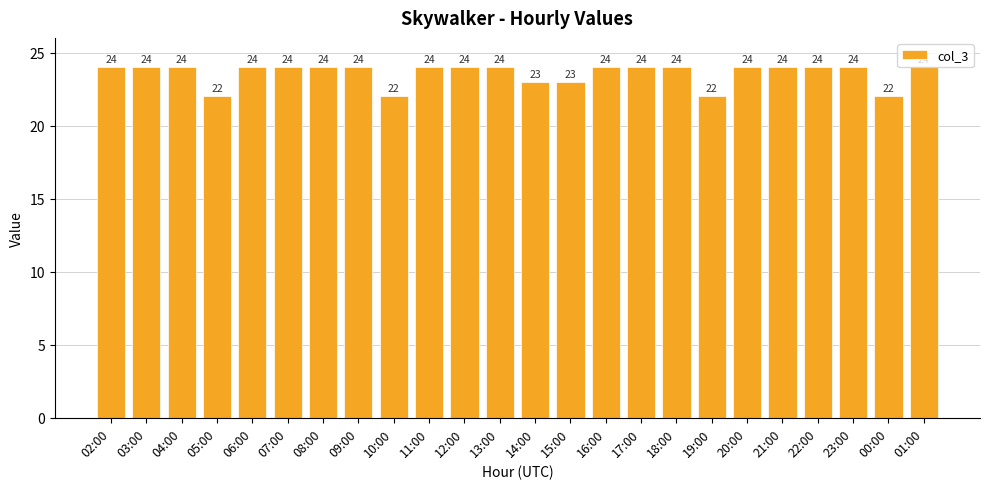

True or false: the data shows 42 at 18:00.

False